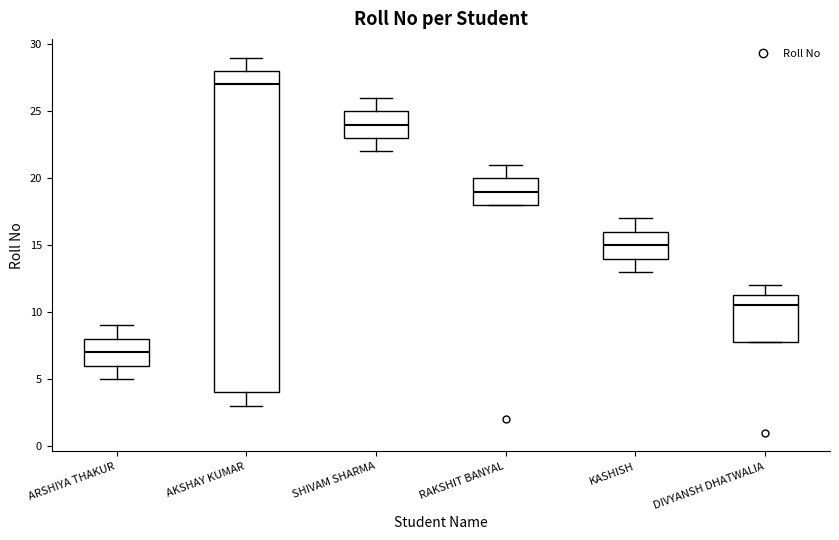

Where does the median line of the box for RAKSHIT BANYAL sit on the y-axis? The values are not printed on the chart, so give them approximately, as read against the axis.

19.0